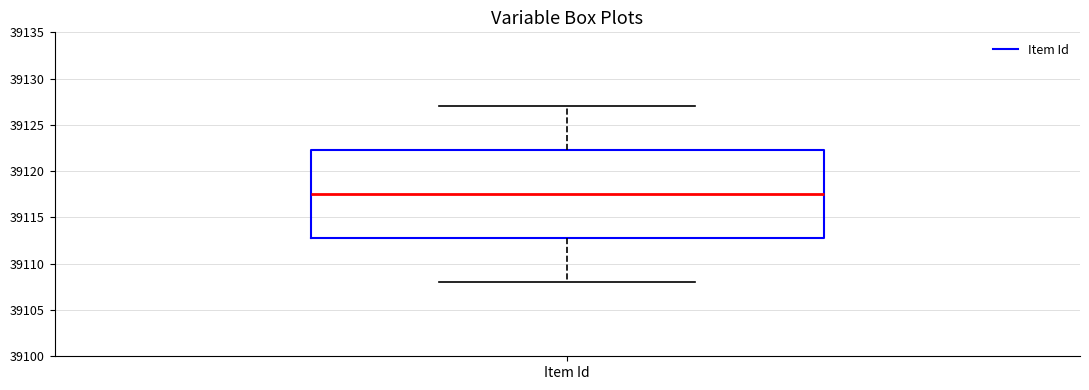

Transcribe this box plot: give where the median line is, the range the box spans, and where the two whiskers end, as read against the y-axis. The values are not printed on the chart, so give them approximately, as read against the axis.

median 39117.5, box 39113.0 to 39122.5, whiskers 39108.0 to 39127.0